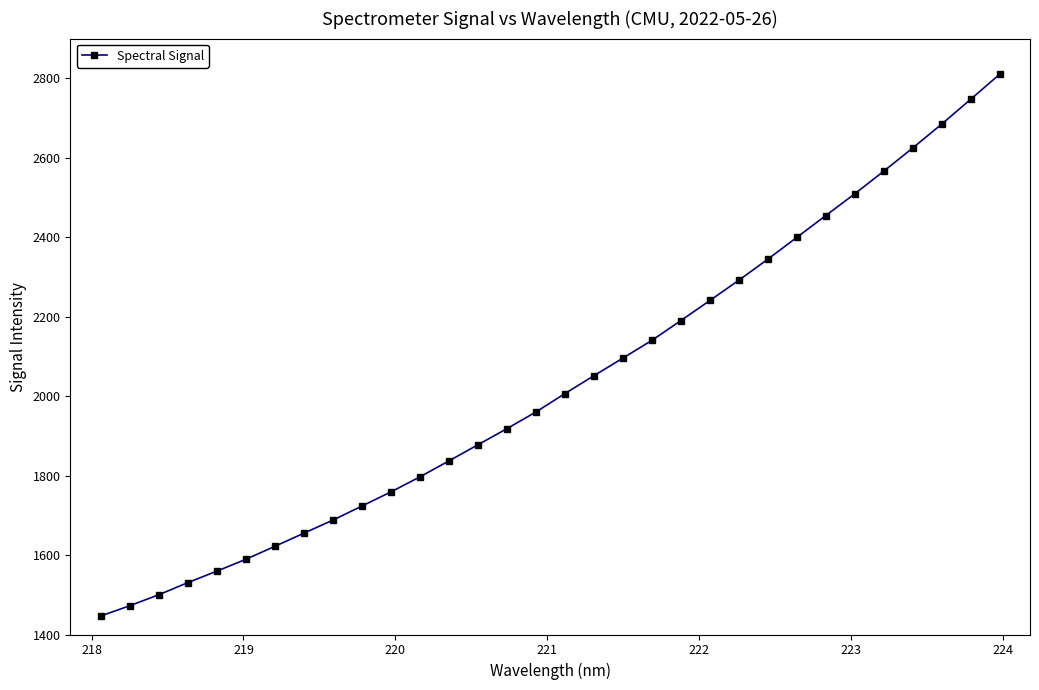

Count the number of data series in this chart.

1